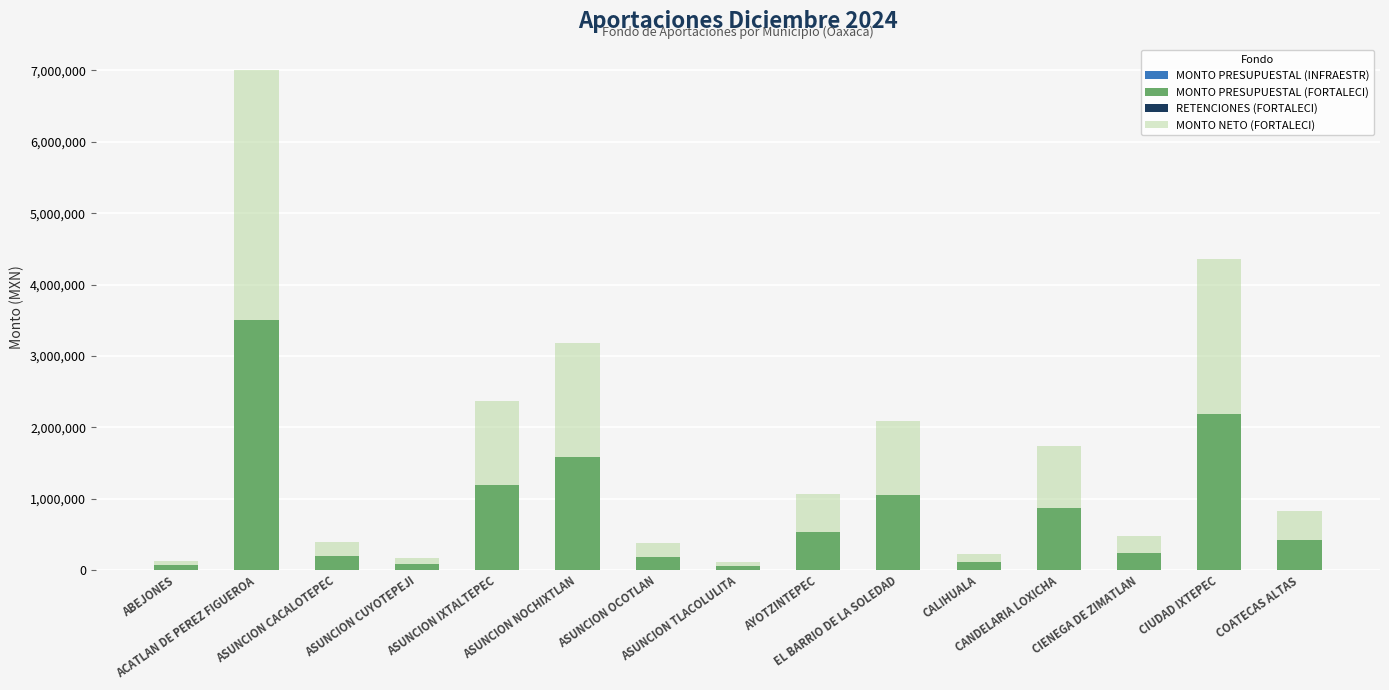

What is the average value of the MONTO PRESUPUESTAL (FORTALECI) series?

817002.6